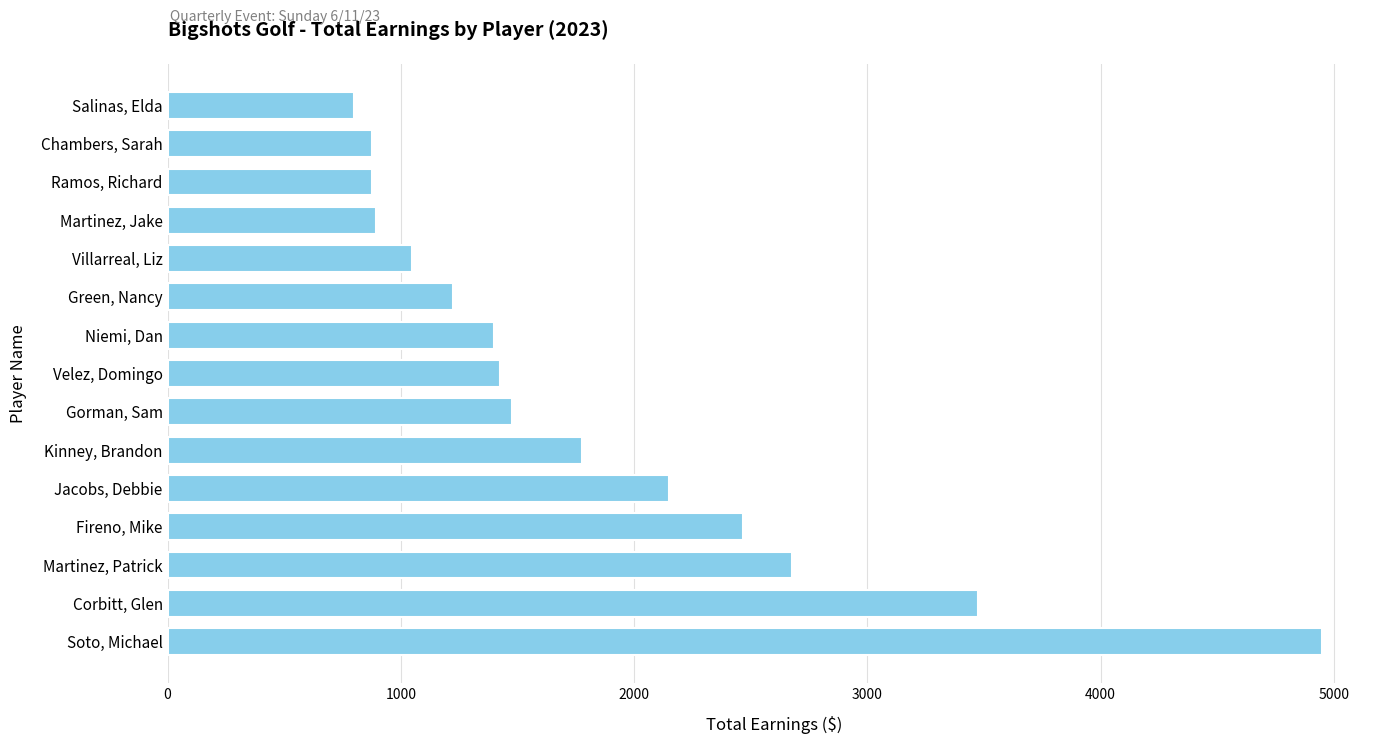

The chart shows a value of 875 at Chambers, Sarah. True or false?

True